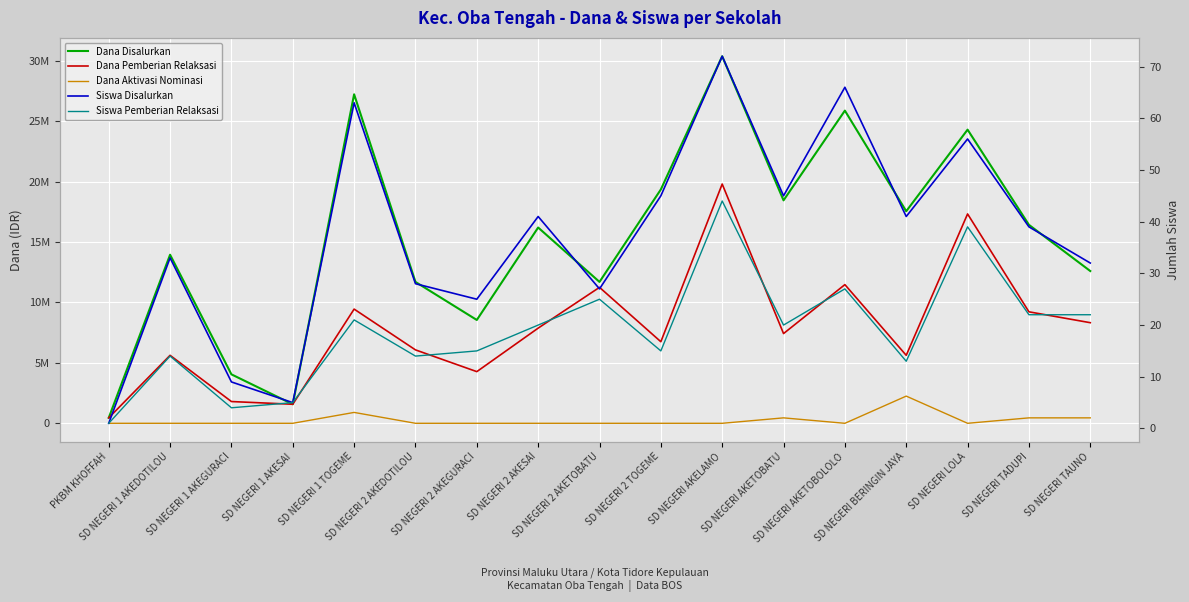

At which category is the sum across all series the highest?

SD NEGERI AKELAMO